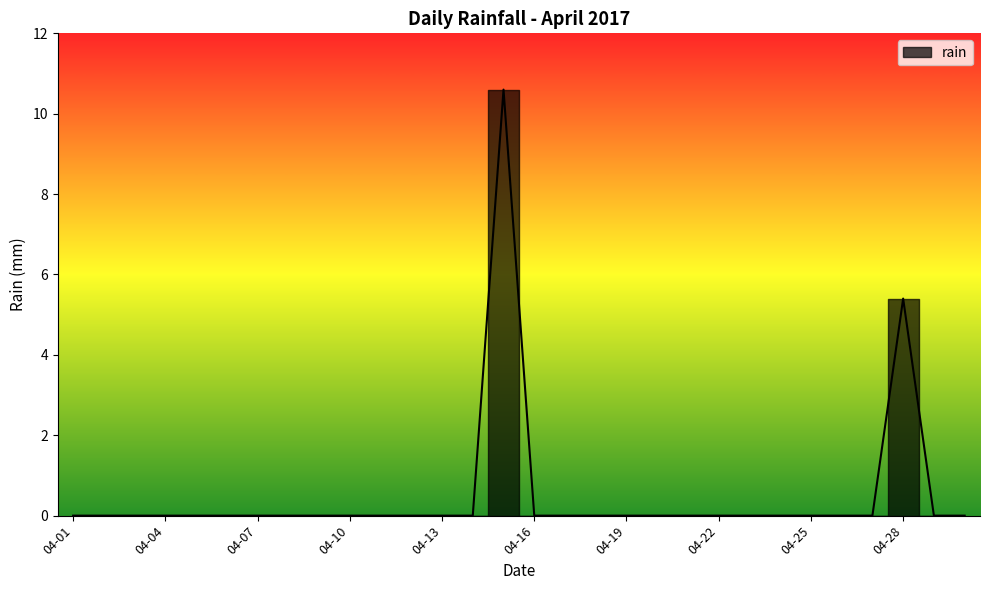

How many categories are shown in the chart?

30